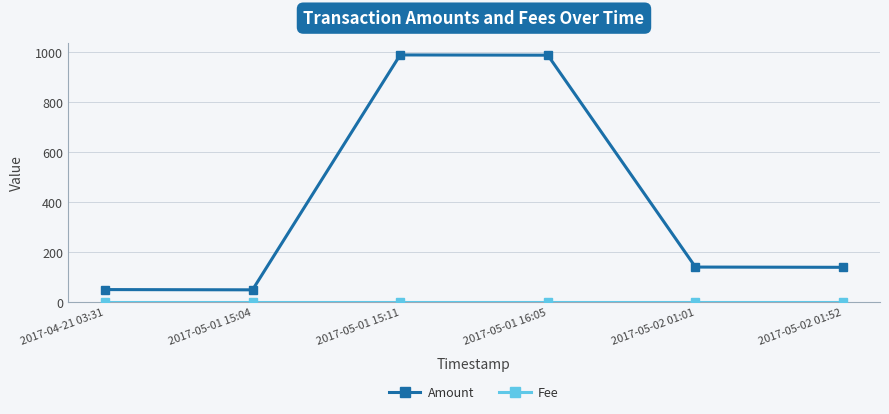

Which series has the largest total across all categories?

Amount